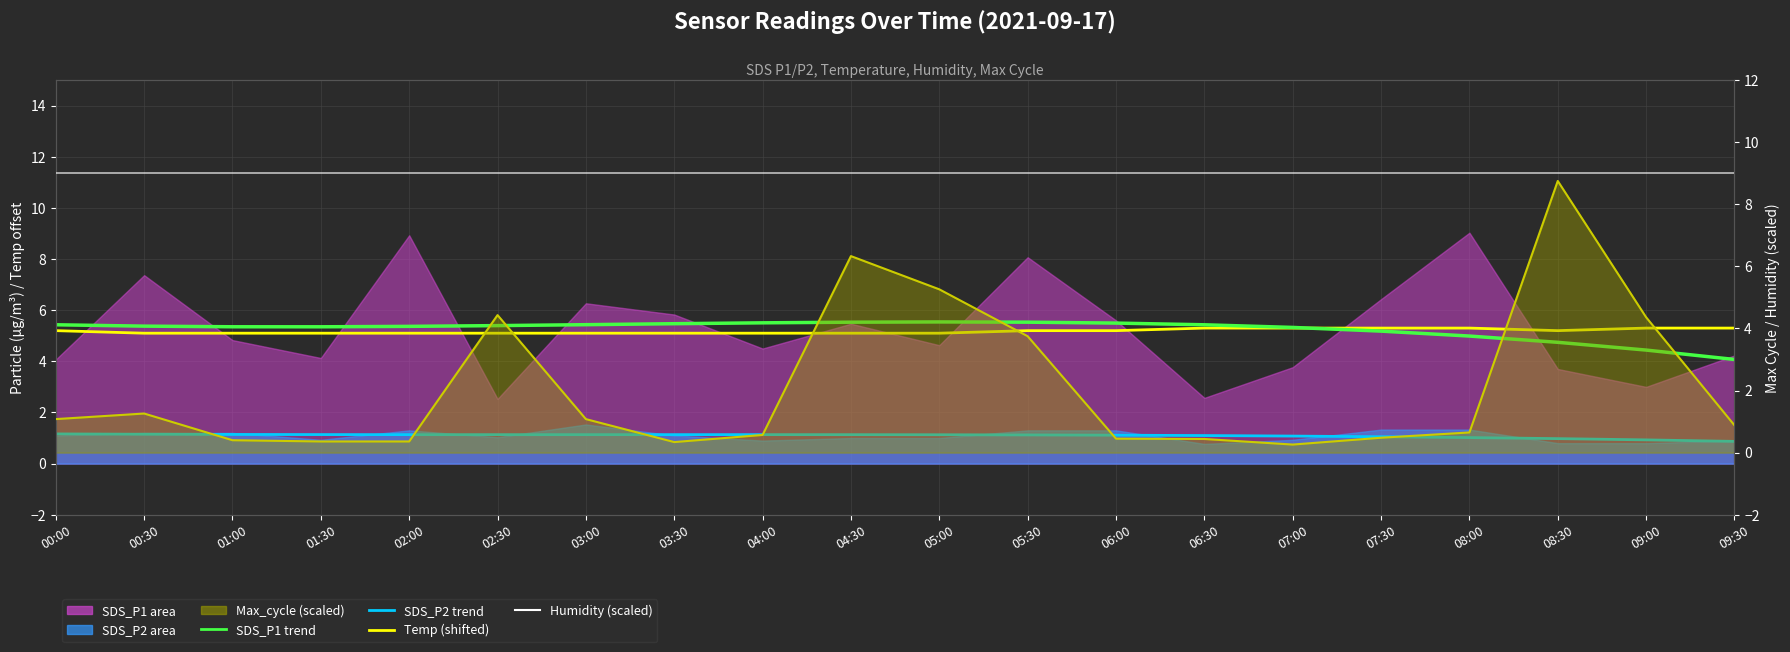

What position from the left is 02:00?

5